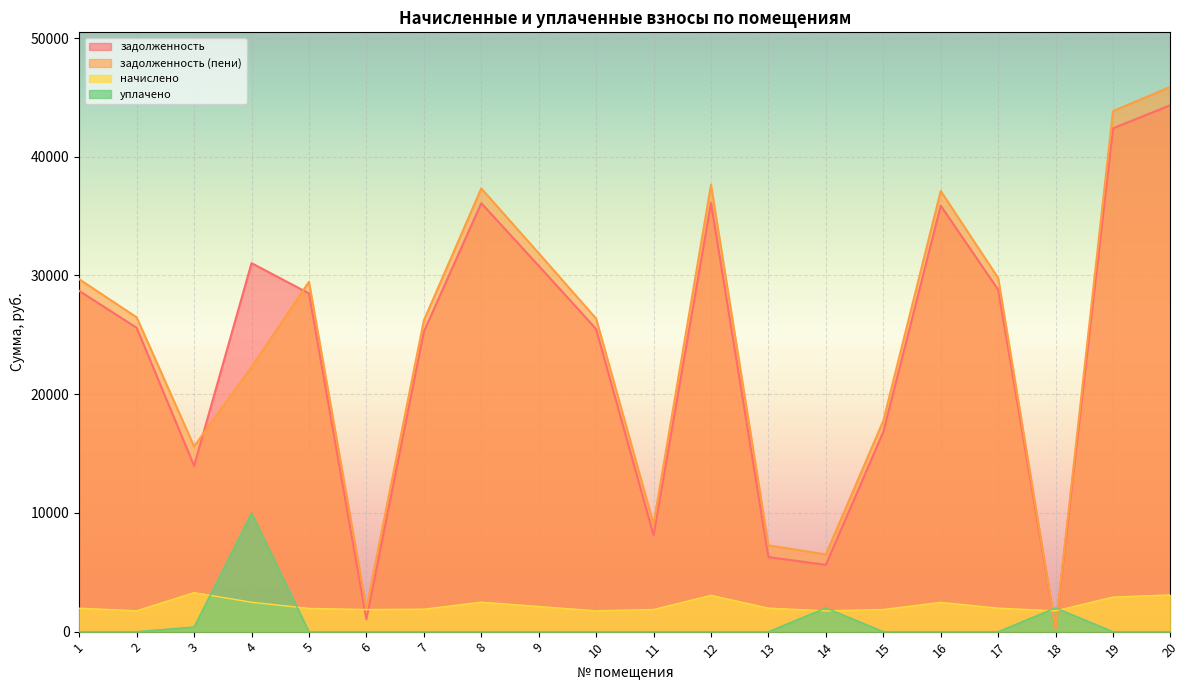

How many intersections are there between уплачено and задолженность (пени)?

2